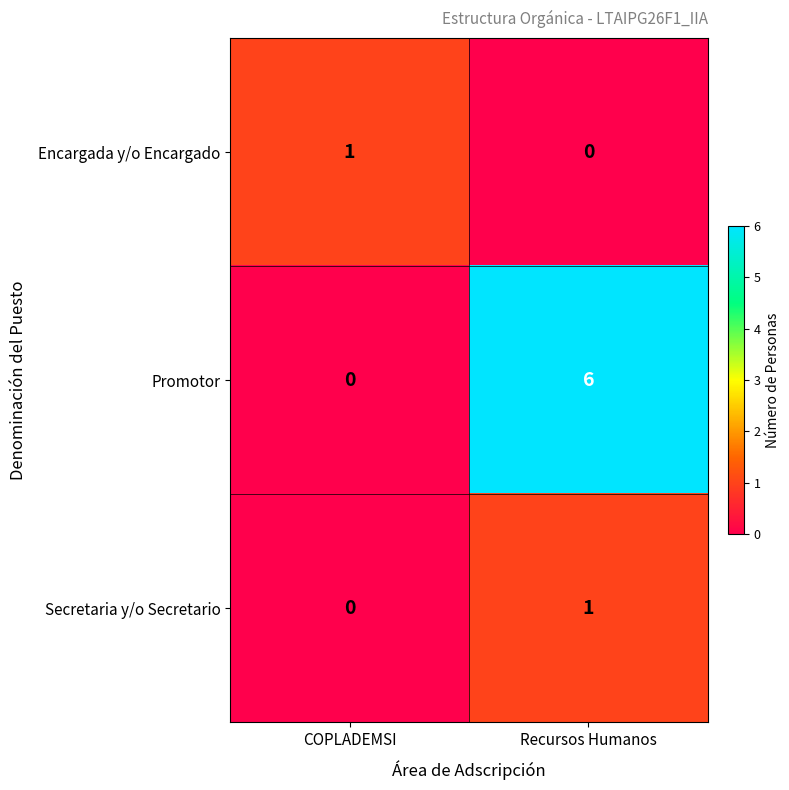

At which category is the sum across all series the highest?

Recursos Humanos